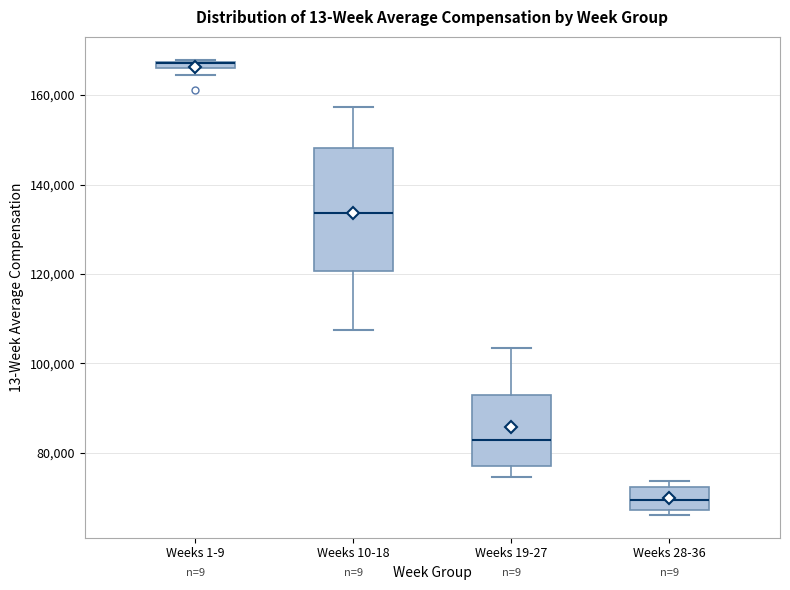

Where is the upper edge of the box for Weeks 1-9 on the y-axis? The values are not printed on the chart, so give them approximately, as read against the axis.

168000